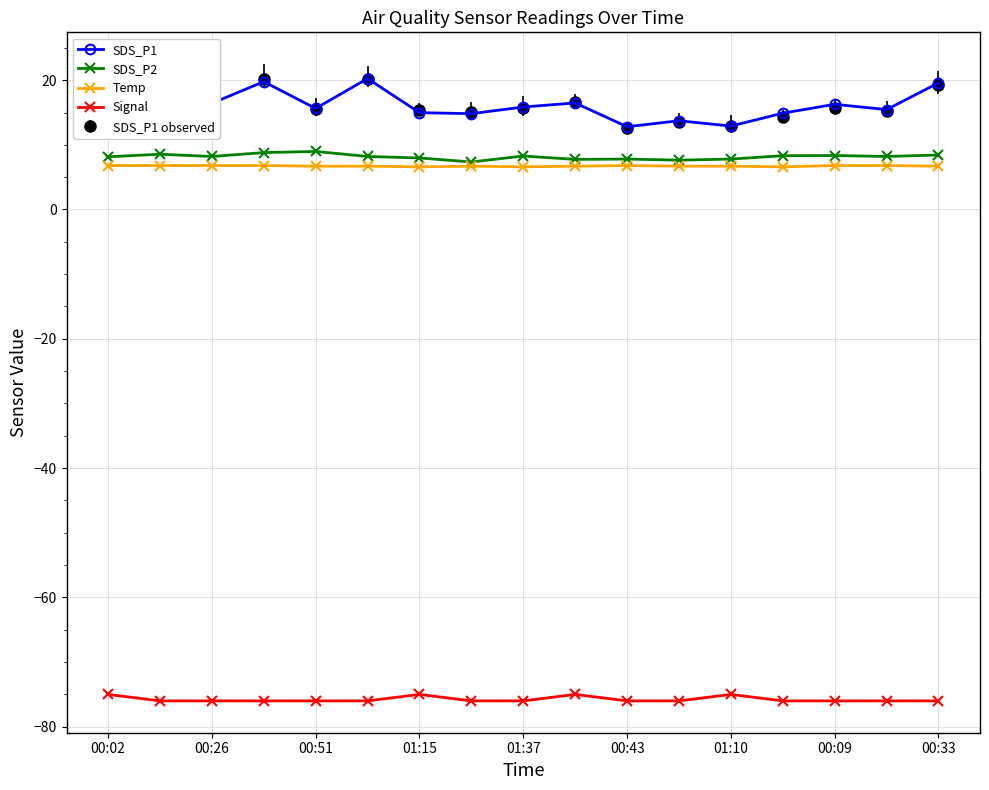

What is the maximum value for Temp?

6.8